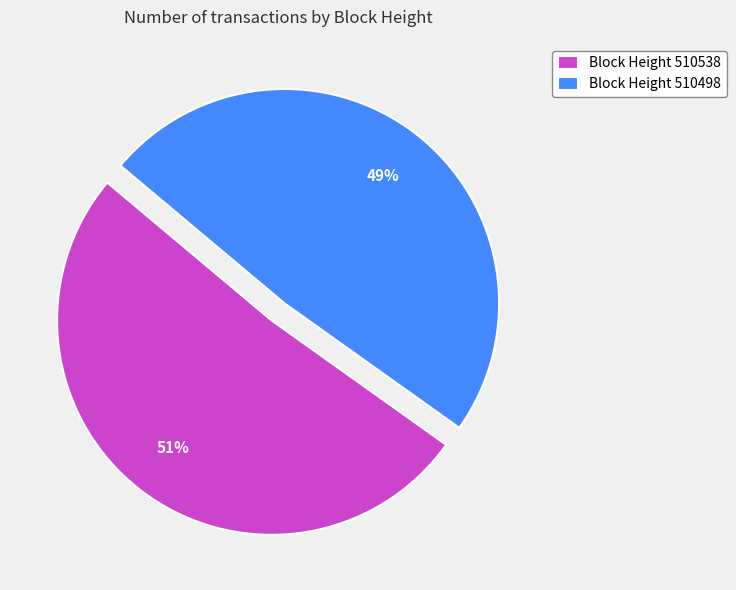

How many segments does this pie chart have?

2